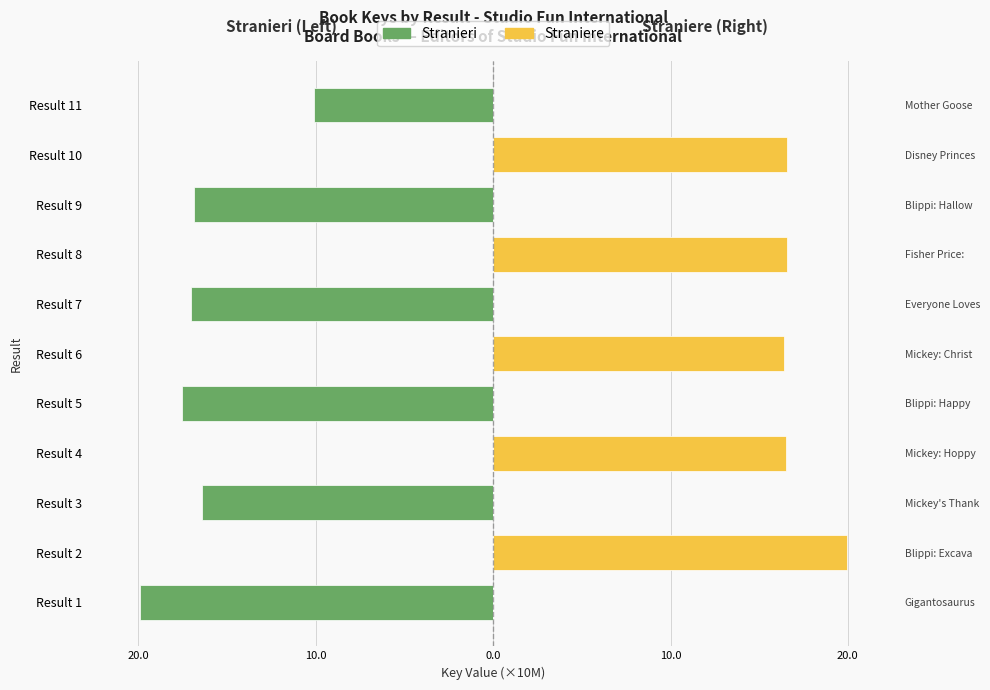

How many bars are there in total?

22